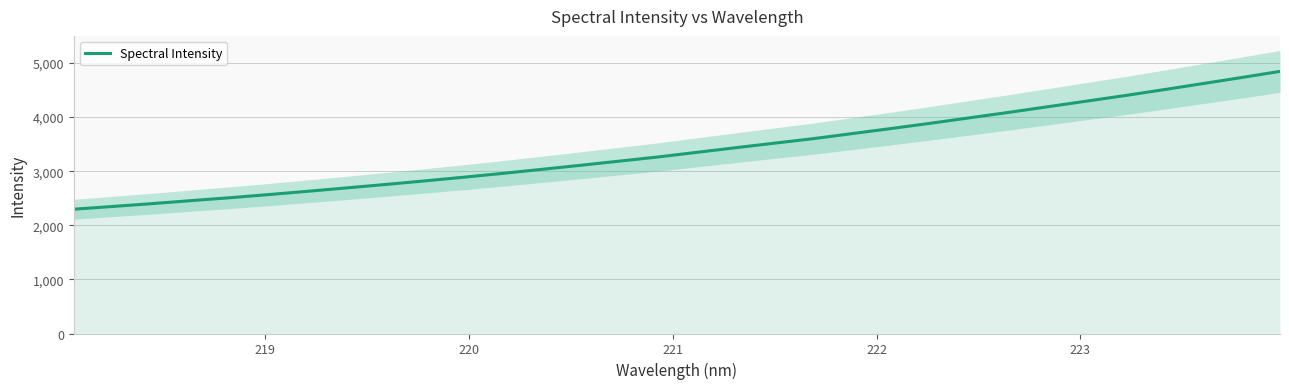

What is the maximum value for Spectral Intensity?

4844.2